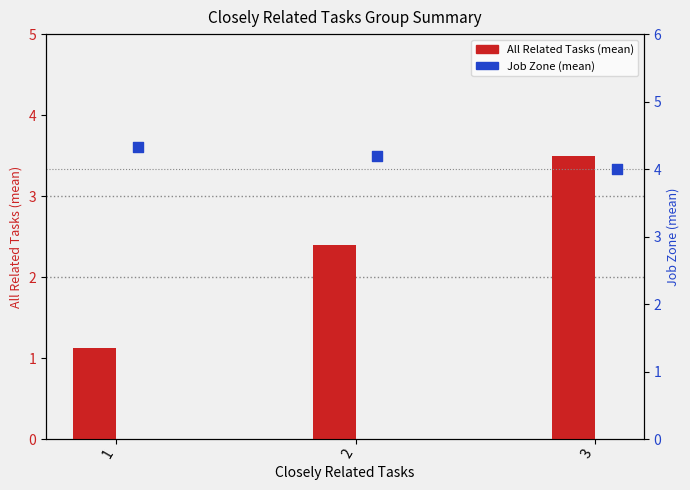

At how many categories does at least one series exceed 1?

3